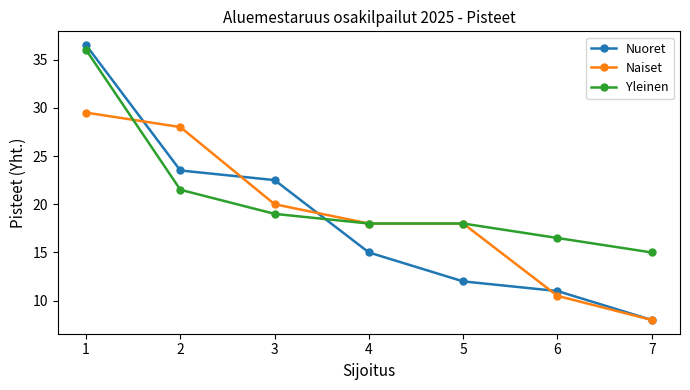

The value of Naiset at 4 is 26.5. True or false?

False